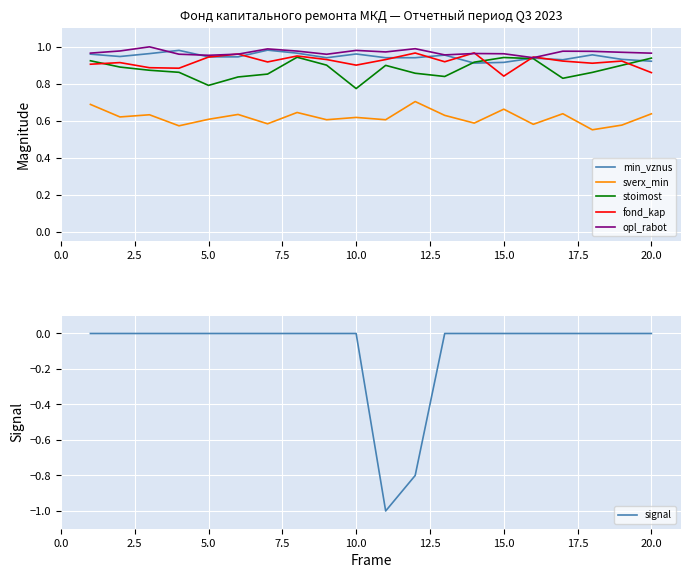

Does the chart display data point markers on the line(s)?

No